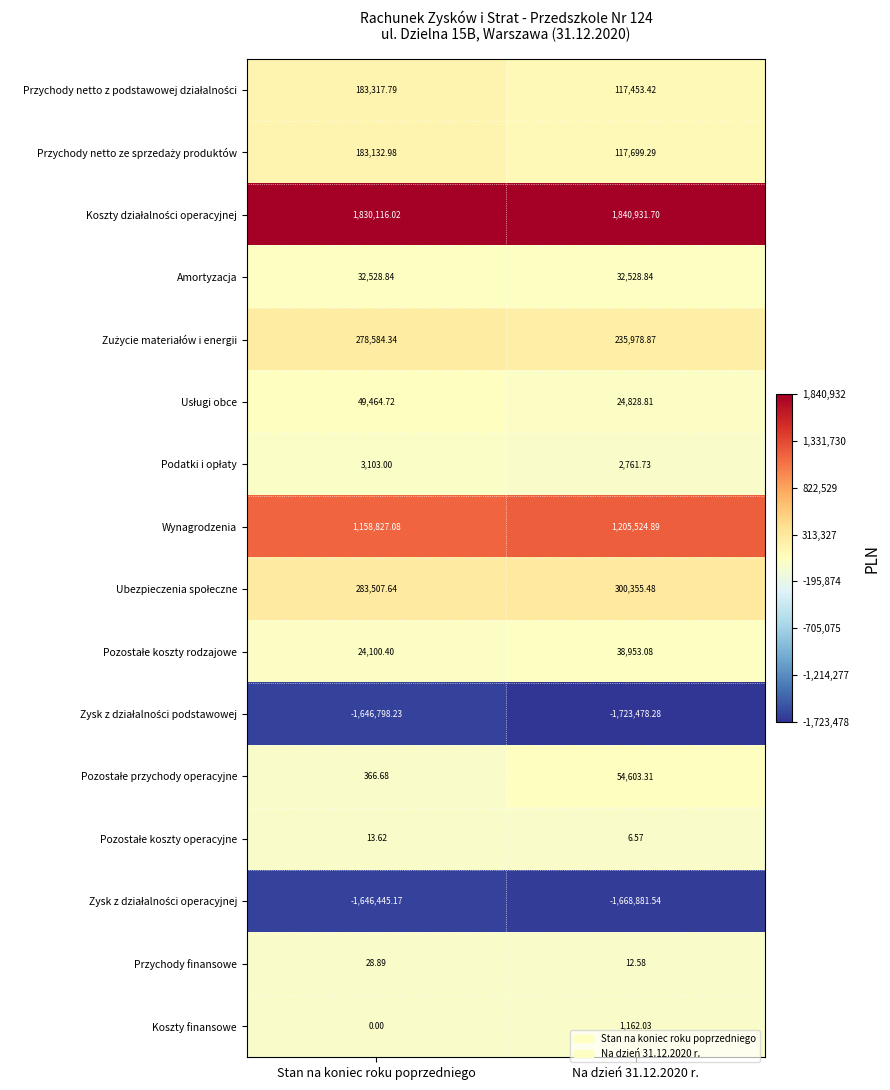

At which category is the sum across all series the highest?

Stan na koniec roku poprzedniego